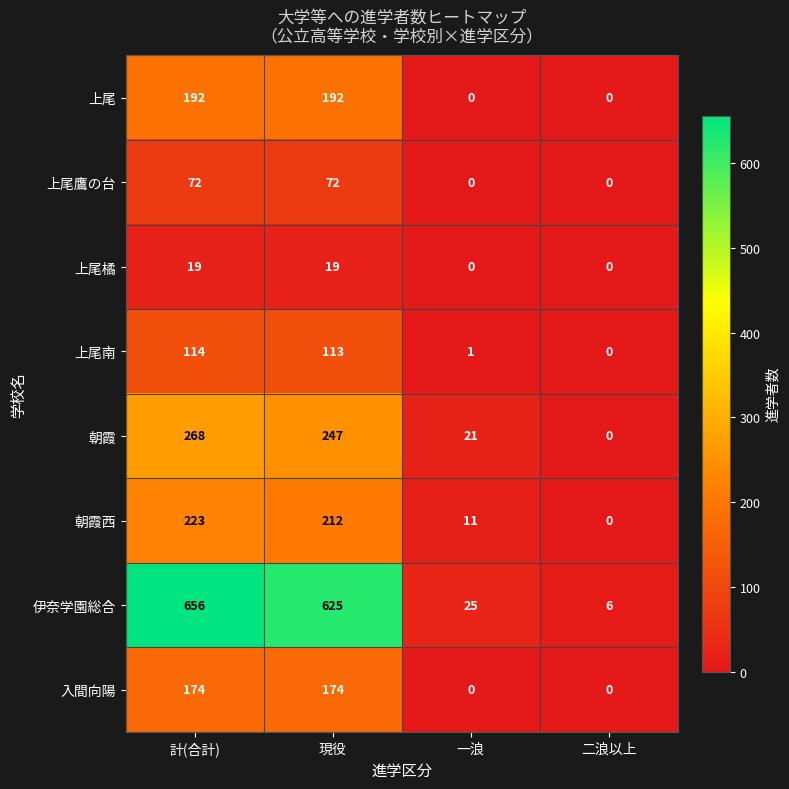

How many categories are shown in the chart?

4